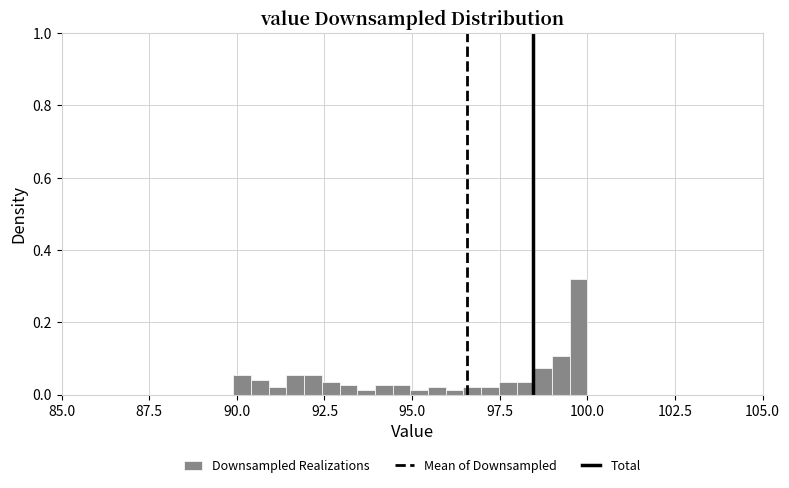

Read against the x-axis, roughly where is the centre of the tallest bar?

99.5